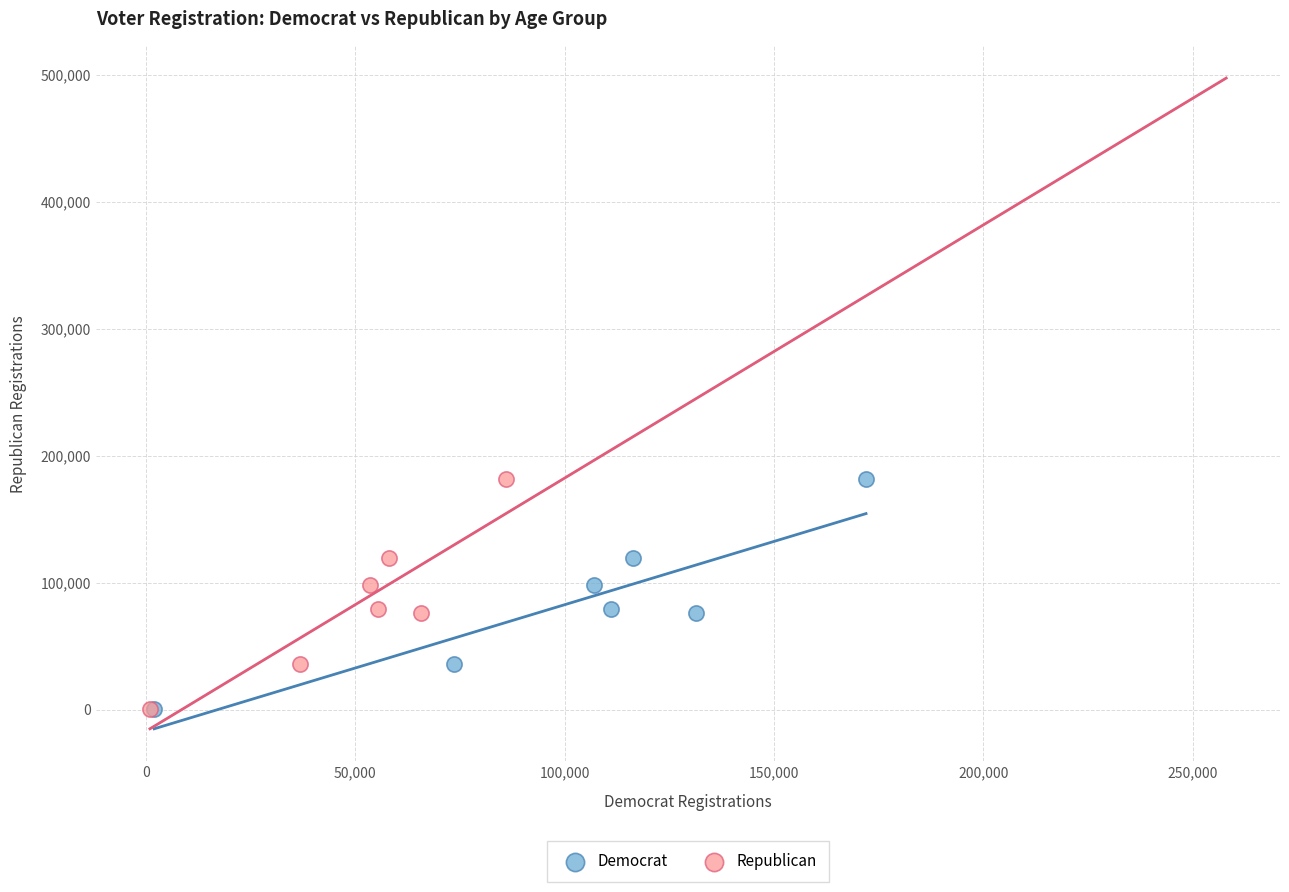

What are all the series names shown in the legend?

Democrat, Republican